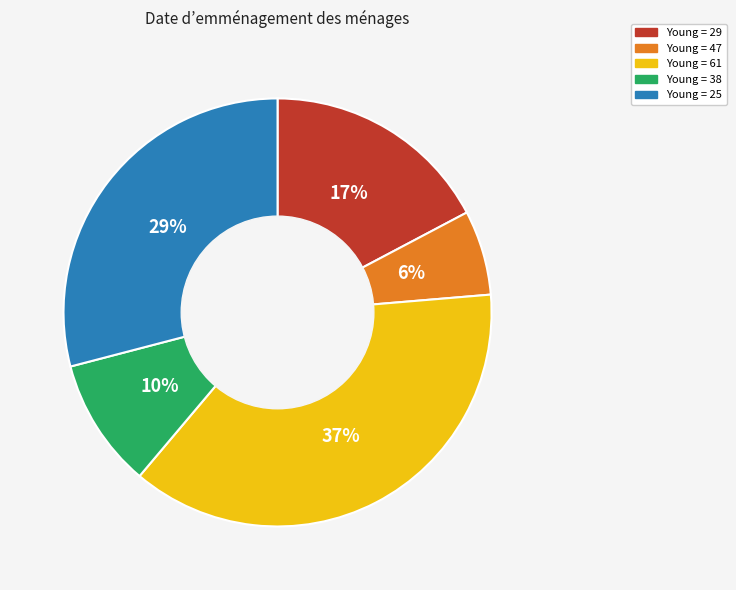

To the nearest percent, what is the average slice percentage?

20%